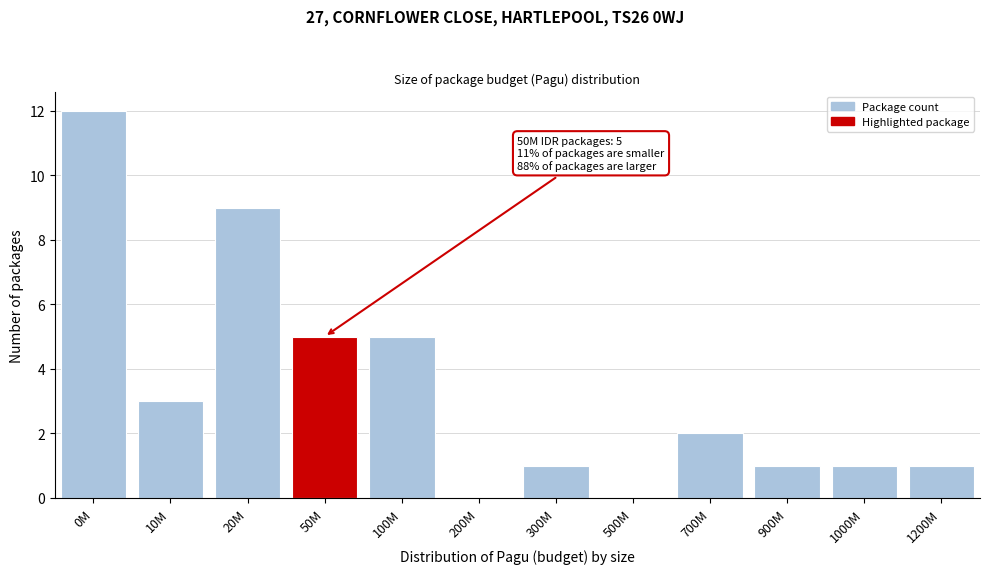

Reading right to left, list all the values displayed in this chart.

1200M=1	1000M=1	900M=1	700M=2	500M=0	300M=1	200M=0	100M=5	50M=5	20M=9	10M=3	0M=12